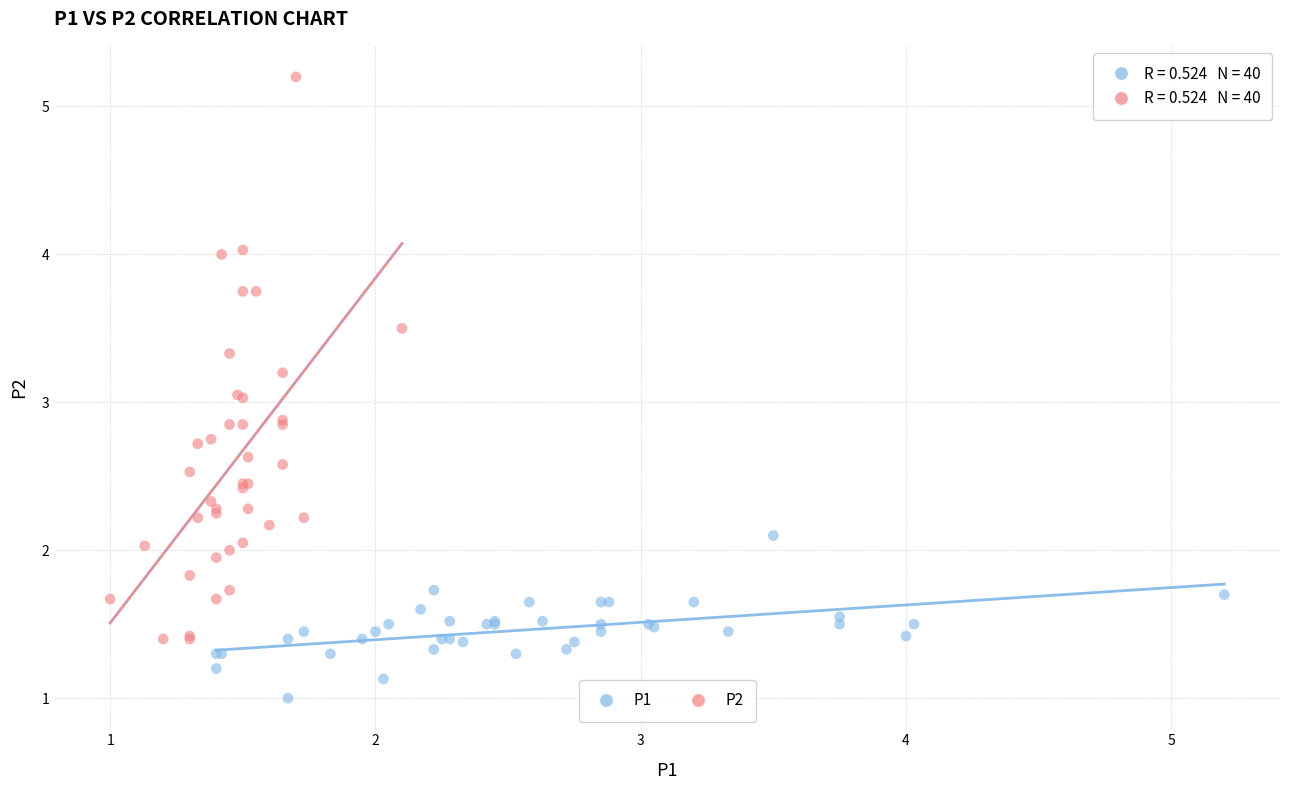

Which series reaches the maximum Y coordinate?

P2